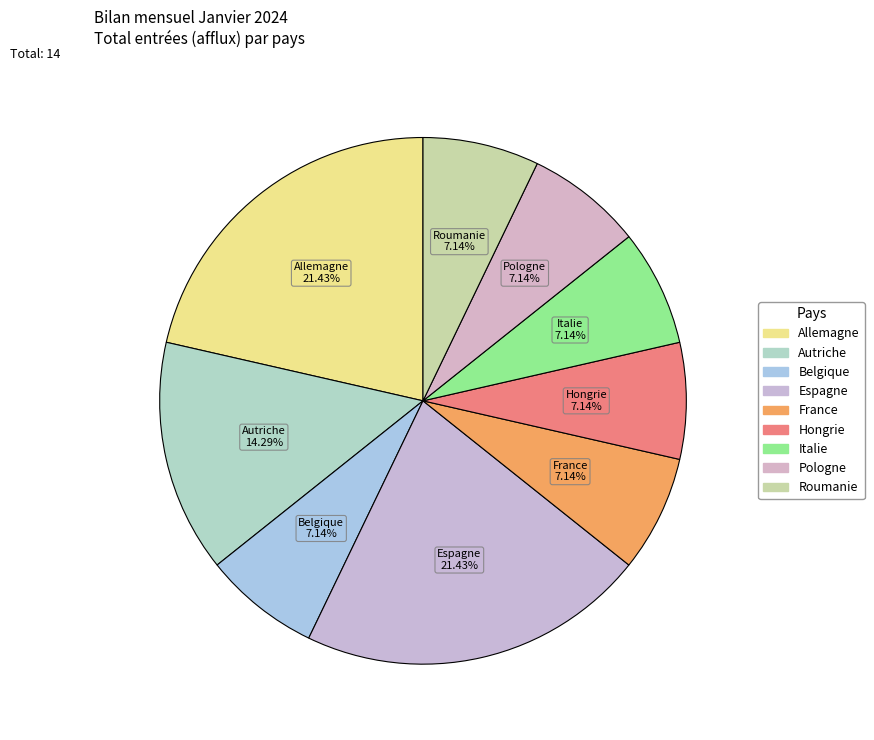

How many slices are in this pie chart?

9